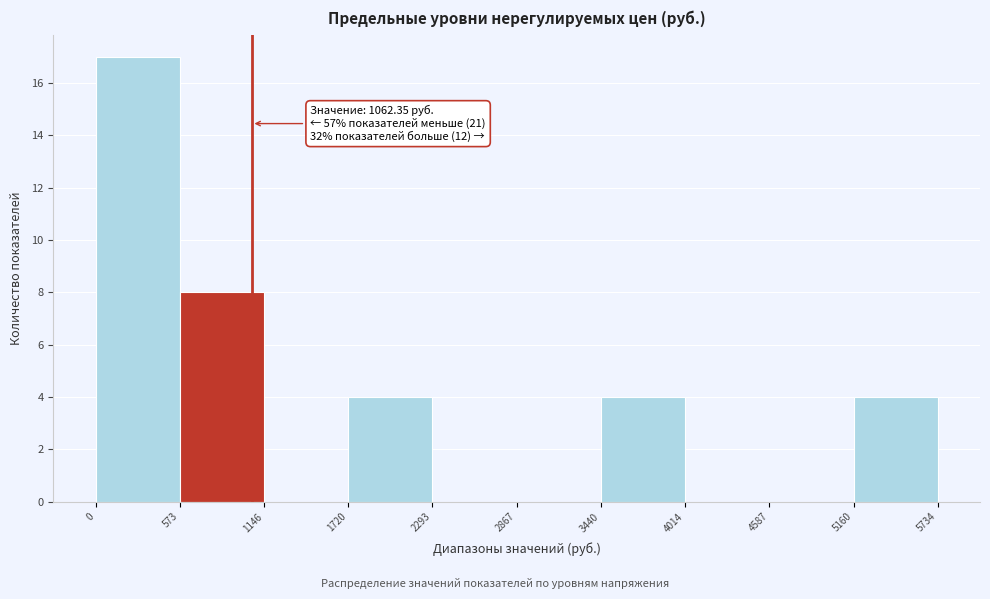

Which range on the x-axis has the tallest bar?

0 to 573